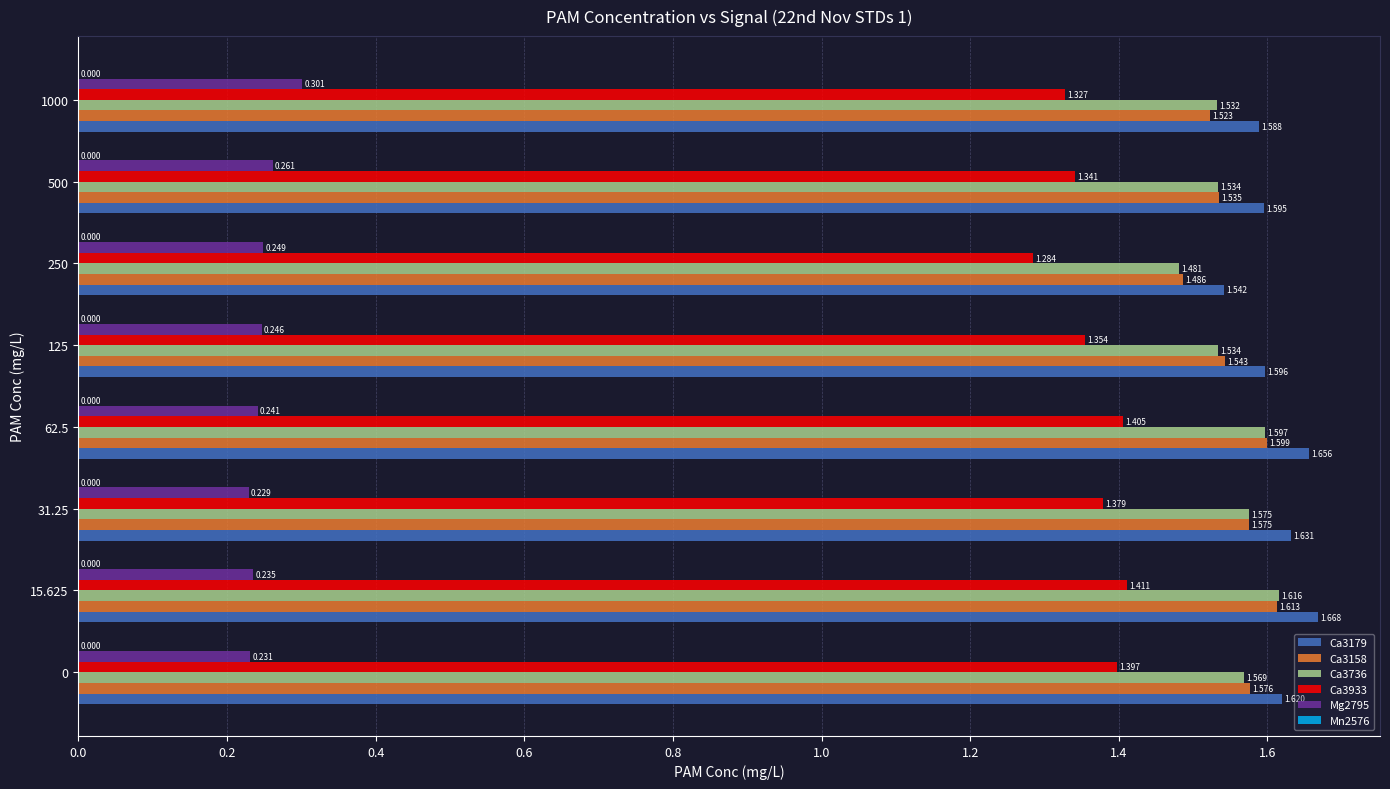

Which series has the widest spread of values?

Ca3736